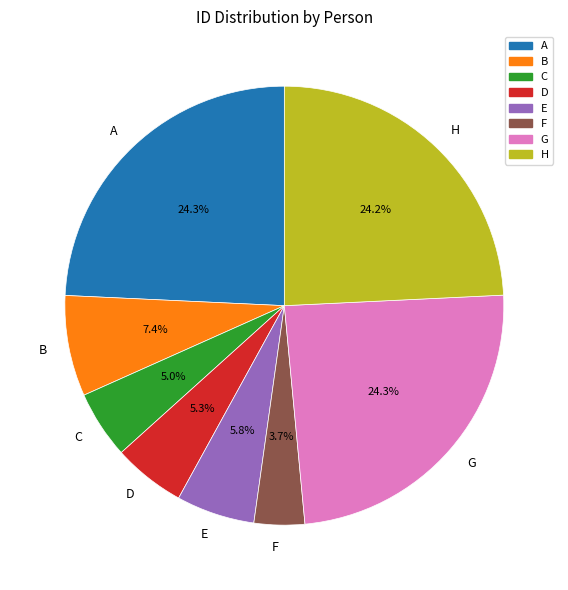

Approximately how many times larger is the value at E compared to D?

1.1